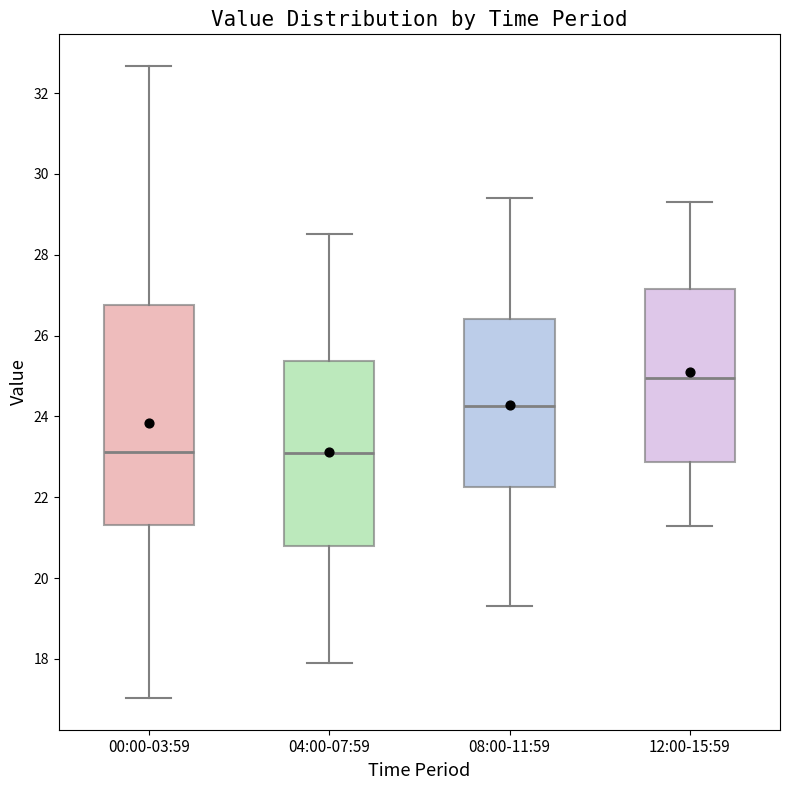

Reading left to right, transcribe this box plot: for each box, give where its median line is, the range the box spans, and where its two whiskers end, as read against the y-axis. The values are not printed on the chart, so give them approximately, as read against the axis.

00:00-03:59: median 23.2, box 21.4 to 26.8, whiskers 17.0 to 32.6
04:00-07:59: median 23.2, box 20.8 to 25.4, whiskers 18.0 to 28.6
08:00-11:59: median 24.2, box 22.2 to 26.4, whiskers 19.4 to 29.4
12:00-15:59: median 25.0, box 22.8 to 27.2, whiskers 21.4 to 29.4